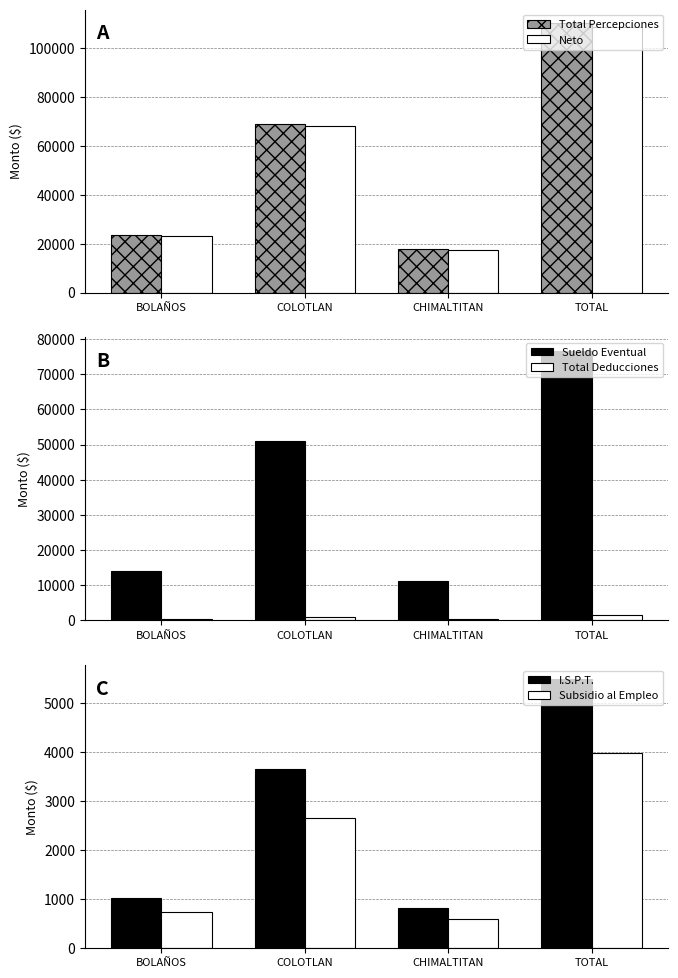

Is it true that Total Percepciones equals 10933.2 at CHIMALTITAN?

False